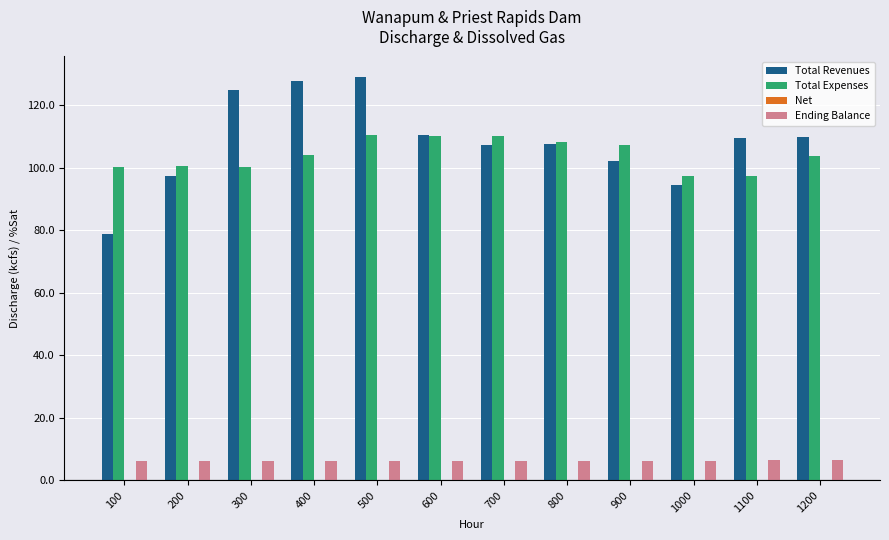

What is the value of the Total Revenues bar at the 11th from the left?

109.6